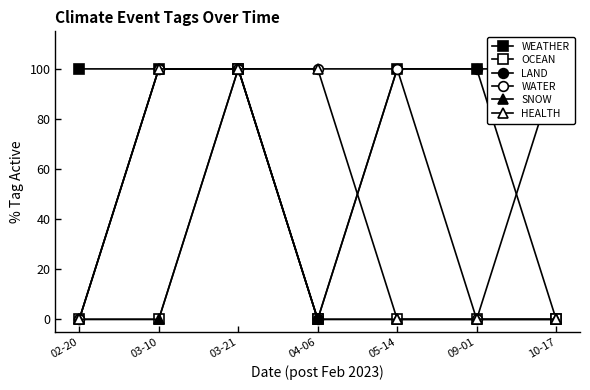

At which label does LAND reach its minimum?

02-20